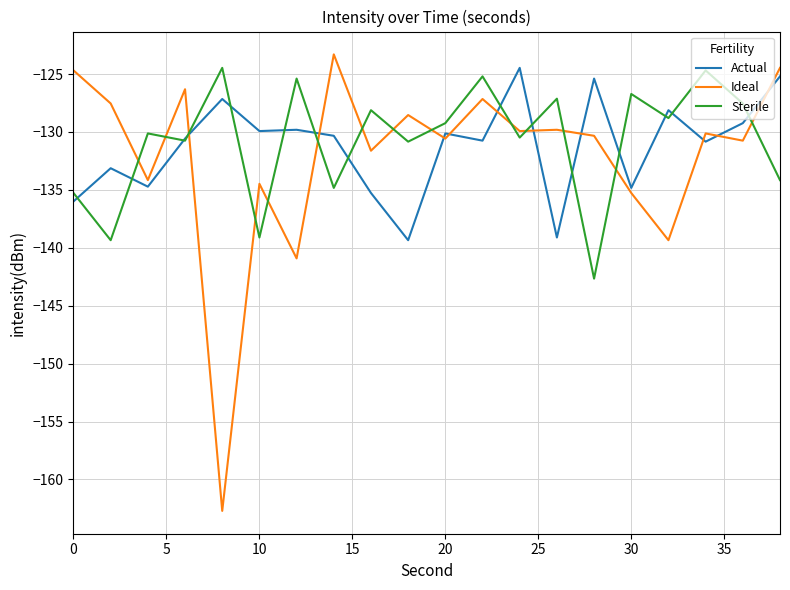

What is the greatest value displayed?

-123.3